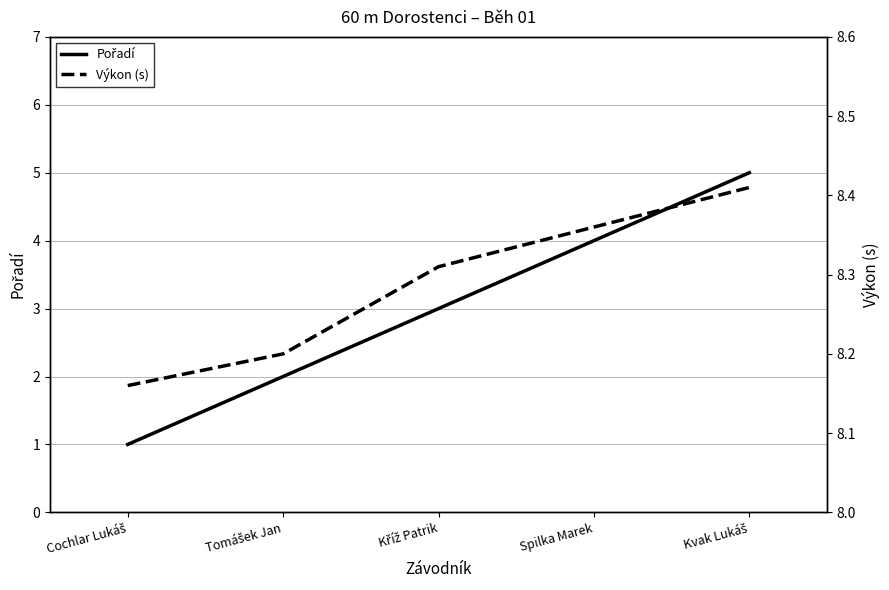

At Kříž Patrik, list the series in order from largest to smallest.

Výkon (s), Pořadí